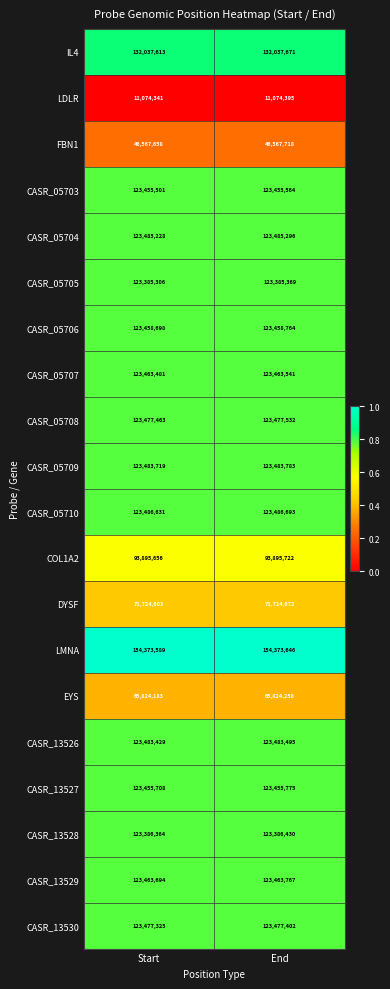

How many series are shown in this chart?

20